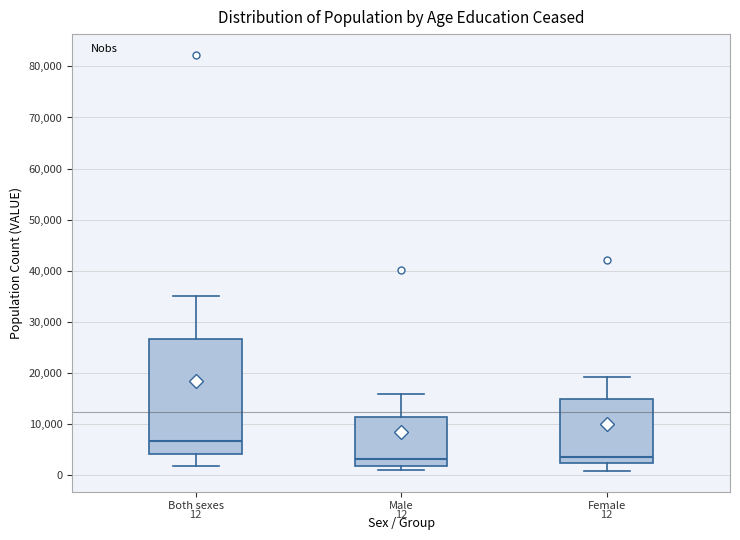

Comparing the boxes themselves (not the whiskers), which one is the tallest?

Both sexes